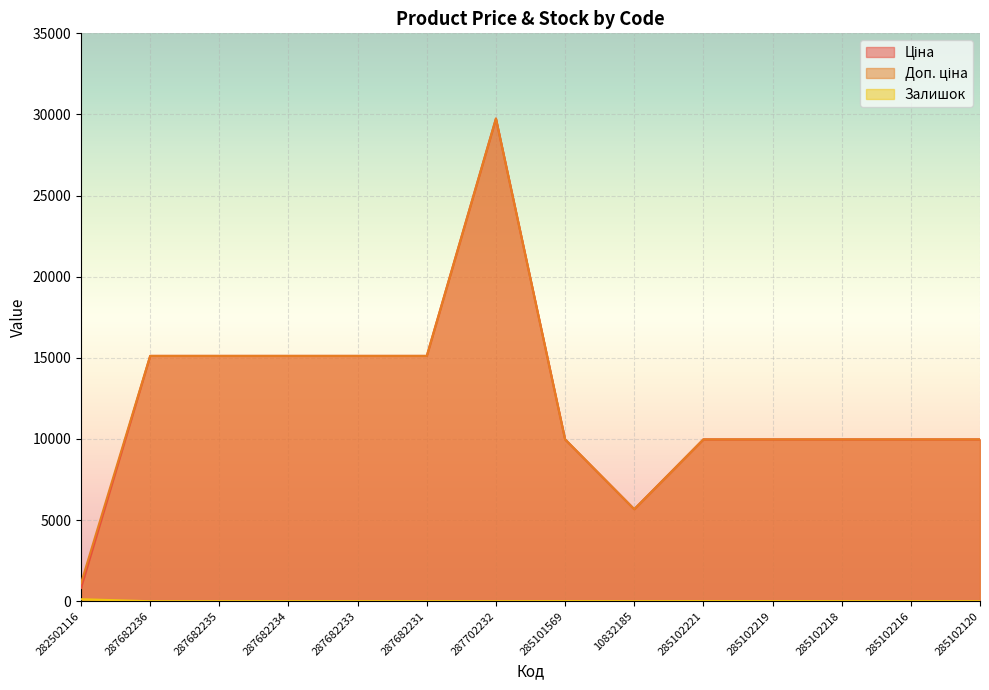

Reading right to left, transcribe all the data shown in this chart.

Ціна: 285102120=9975.0	285102216=9975.0	285102218=9975.0	285102219=9975.0	285102221=9975.0	10832185=5673.8	285101569=9975.0	287702232=29747.2	287682231=15120.0	287682233=15120.0	287682234=15120.0	287682235=15120.0	287682236=15120.0	282502116=818.5
Доп. ціна: 285102120=9975.0	285102216=9975.0	285102218=9975.0	285102219=9975.0	285102221=9975.0	10832185=5673.8	285101569=9975.0	287702232=29747.2	287682231=15120.0	287682233=15120.0	287682234=15120.0	287682235=15120.0	287682236=15120.0	282502116=1109.2
Залишок: 285102120=0.0	285102216=0.0	285102218=3.0	285102219=9.0	285102221=8.0	10832185=2.0	285101569=7.0	287702232=0.0	287682231=0.0	287682233=0.0	287682234=0.0	287682235=0.0	287682236=0.0	282502116=125.0